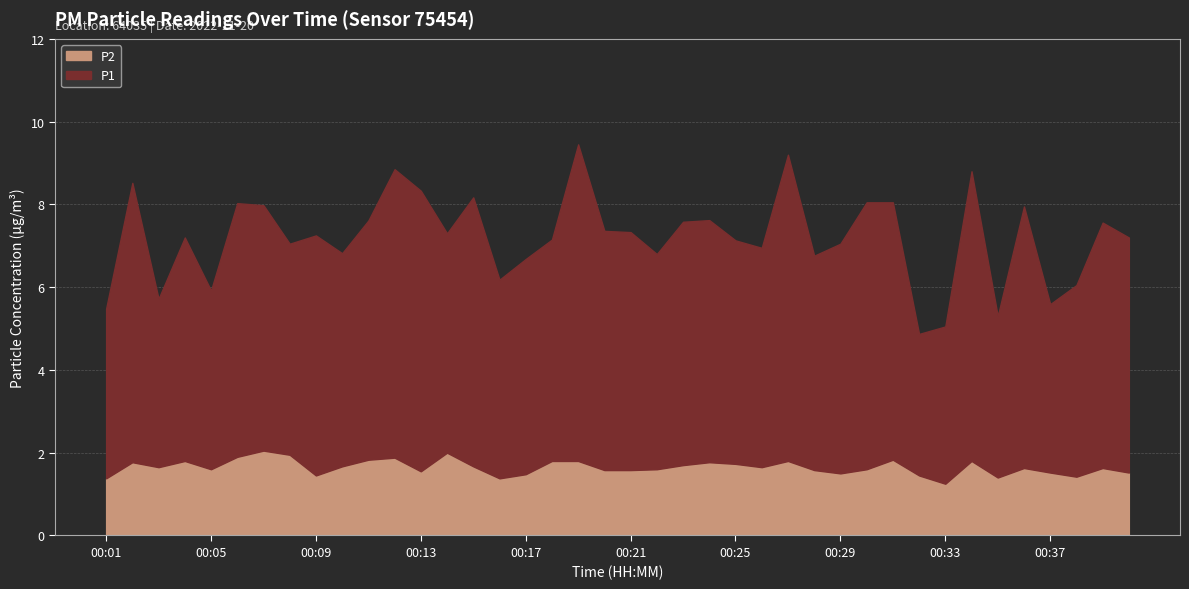

Which has a higher value, 00:12 or 00:39?

00:12